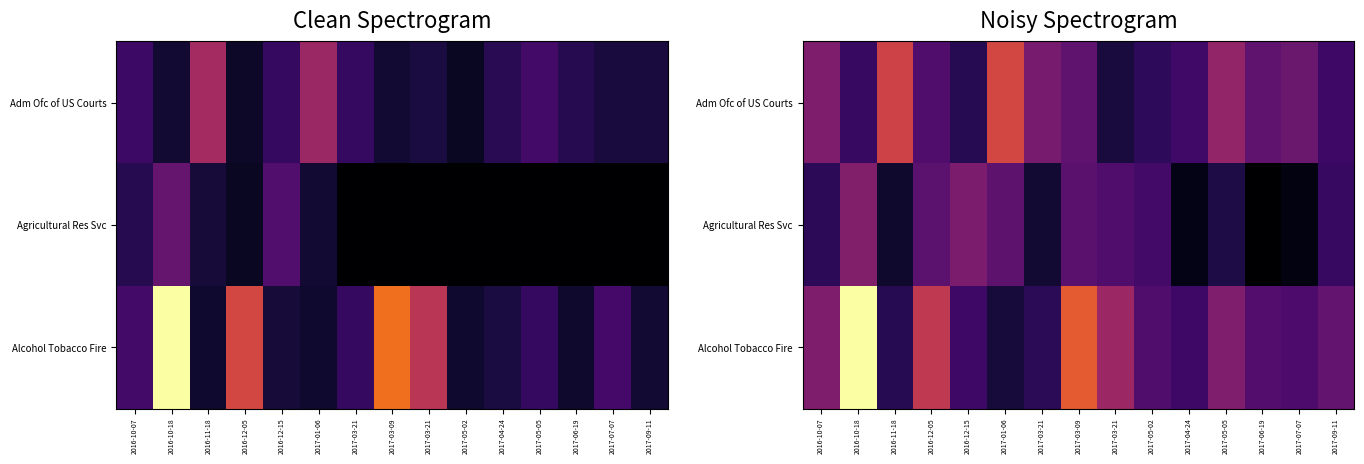

True or false: Agricultural Res Svc has a value of 1474.6 at 2017-03-21.

False